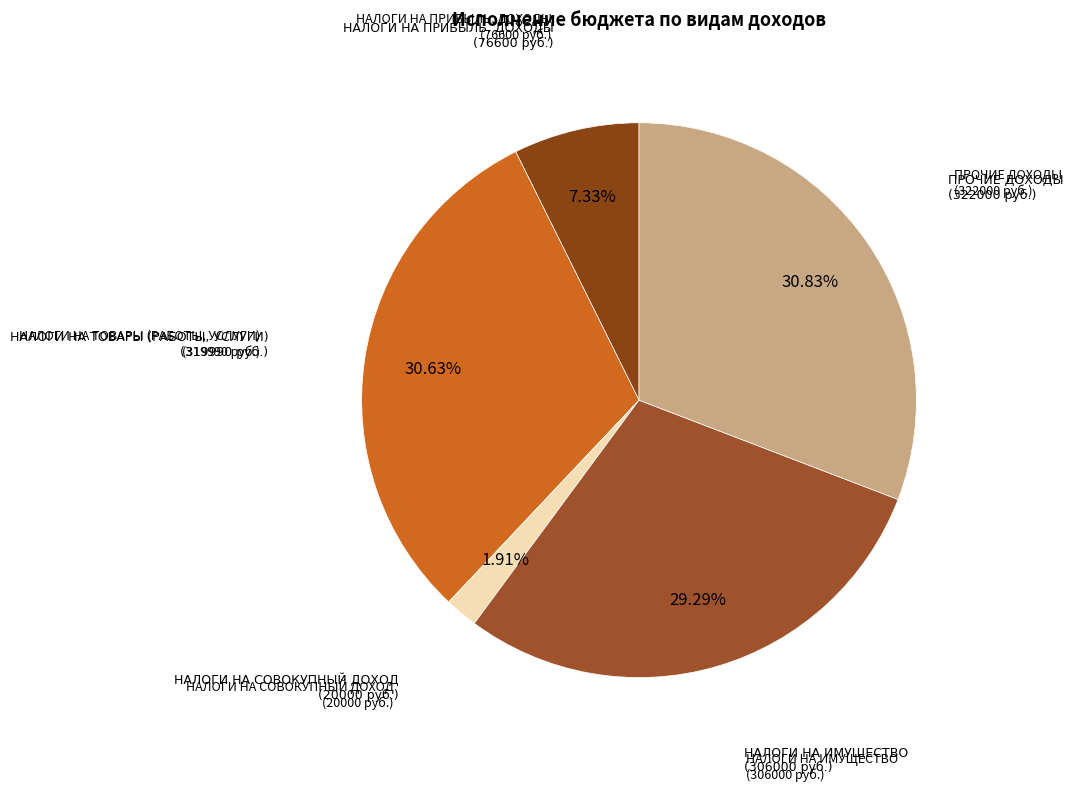

How many segments does this pie chart have?

5